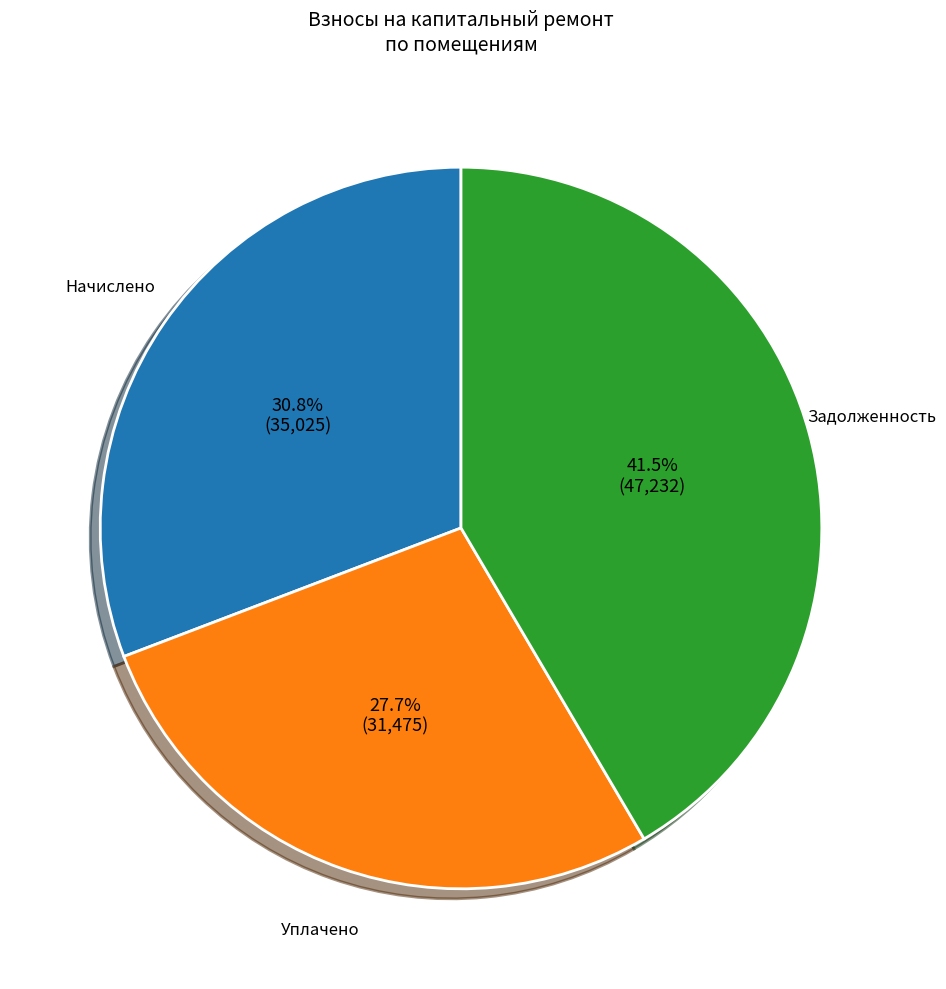

Is there any slice that represents more than half of the pie?

No